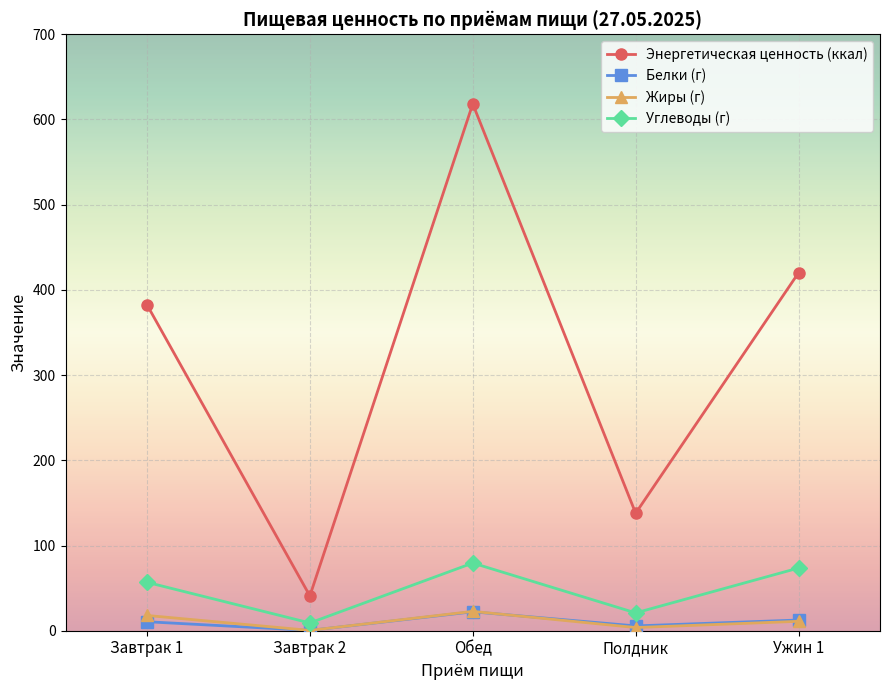

What is the value of the Углеводы (г) point at the 5th from the left?

73.6